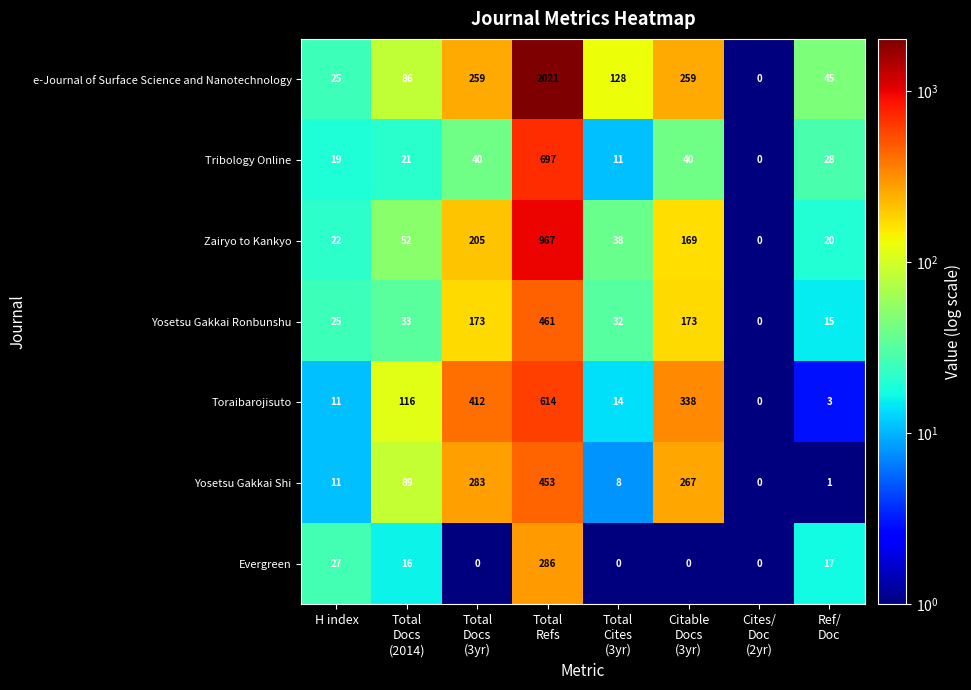

Read the Toraibarojisuto value at H index.

11